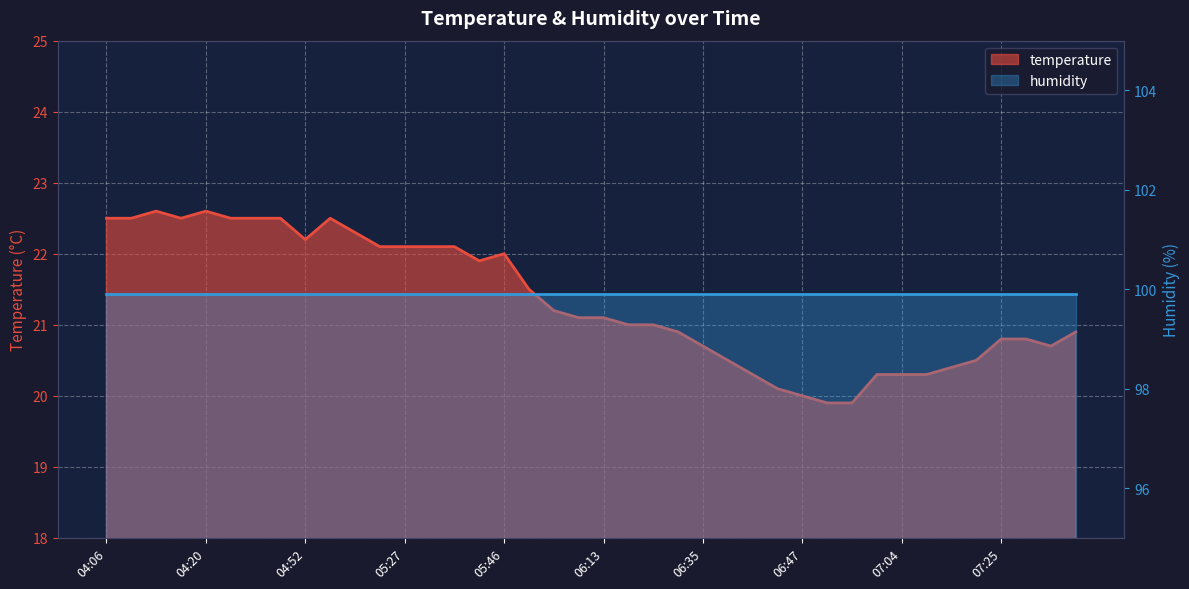

What is the label of the 39th point from the right?

04:12